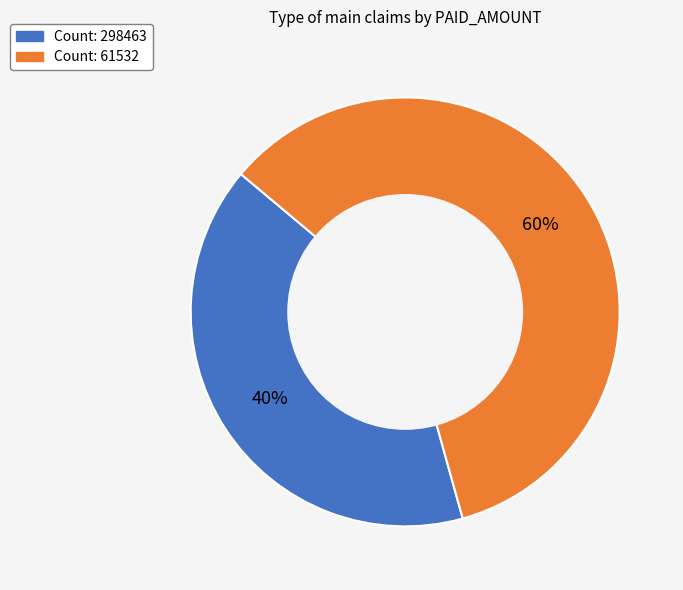

Is there any slice that represents more than half of the pie?

Yes